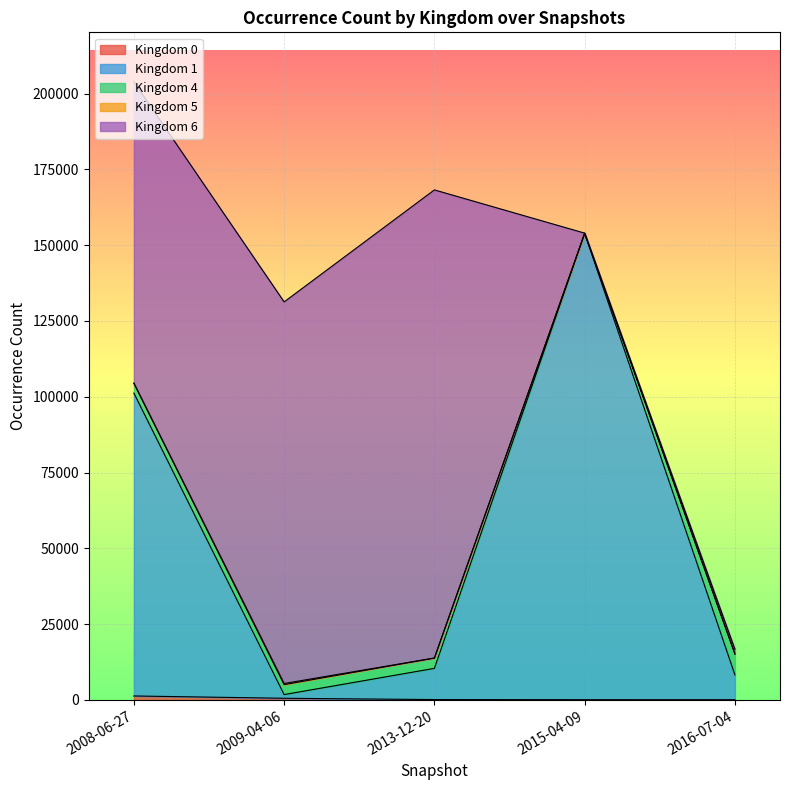

What is the difference between the second highest and second lowest values in the 0 series?

468